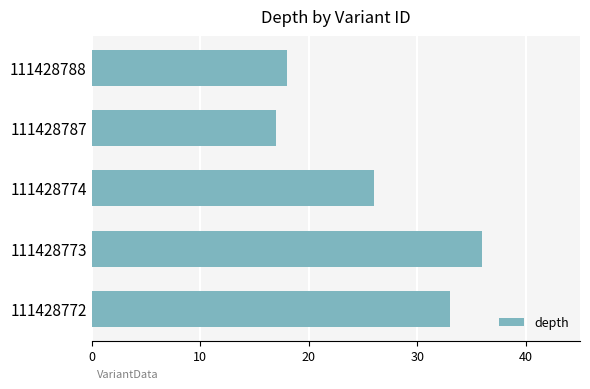

Reading top to bottom, list all the values displayed in this chart.

111428788=18	111428787=17	111428774=26	111428773=36	111428772=33